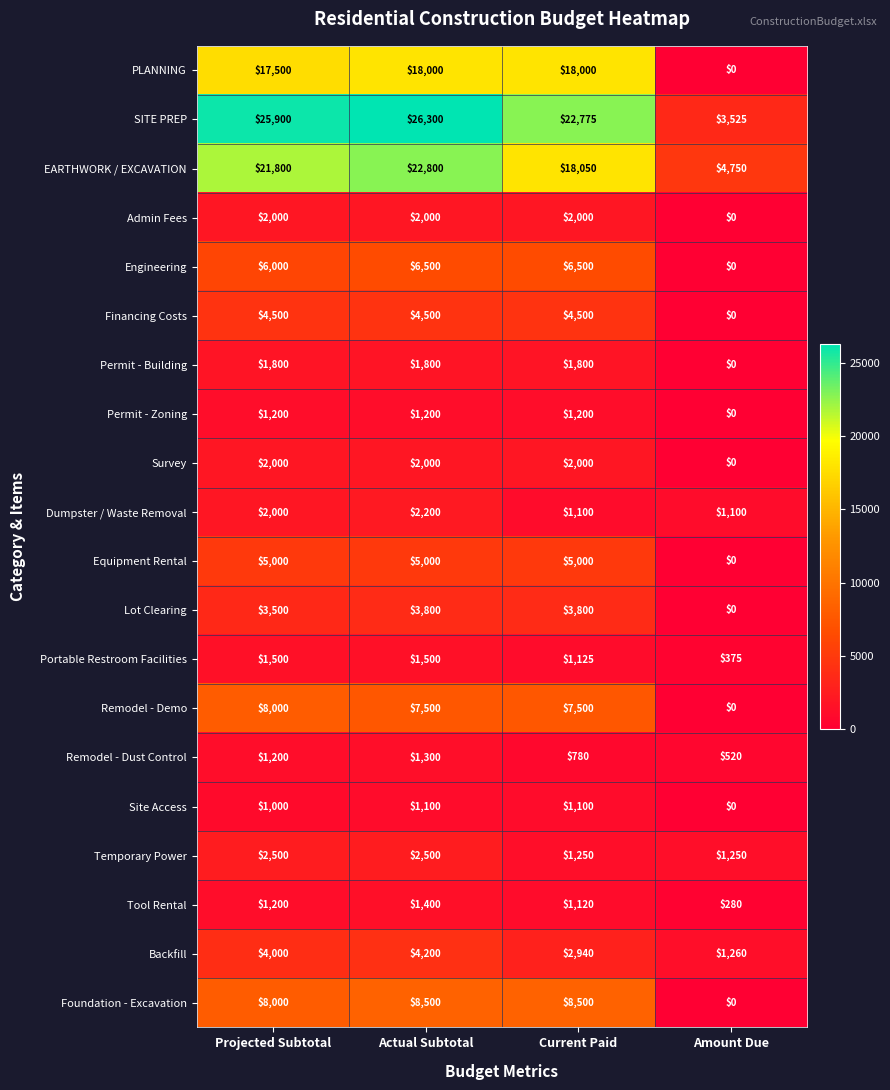

Which label corresponds to the smallest value in the chart?

Amount Due